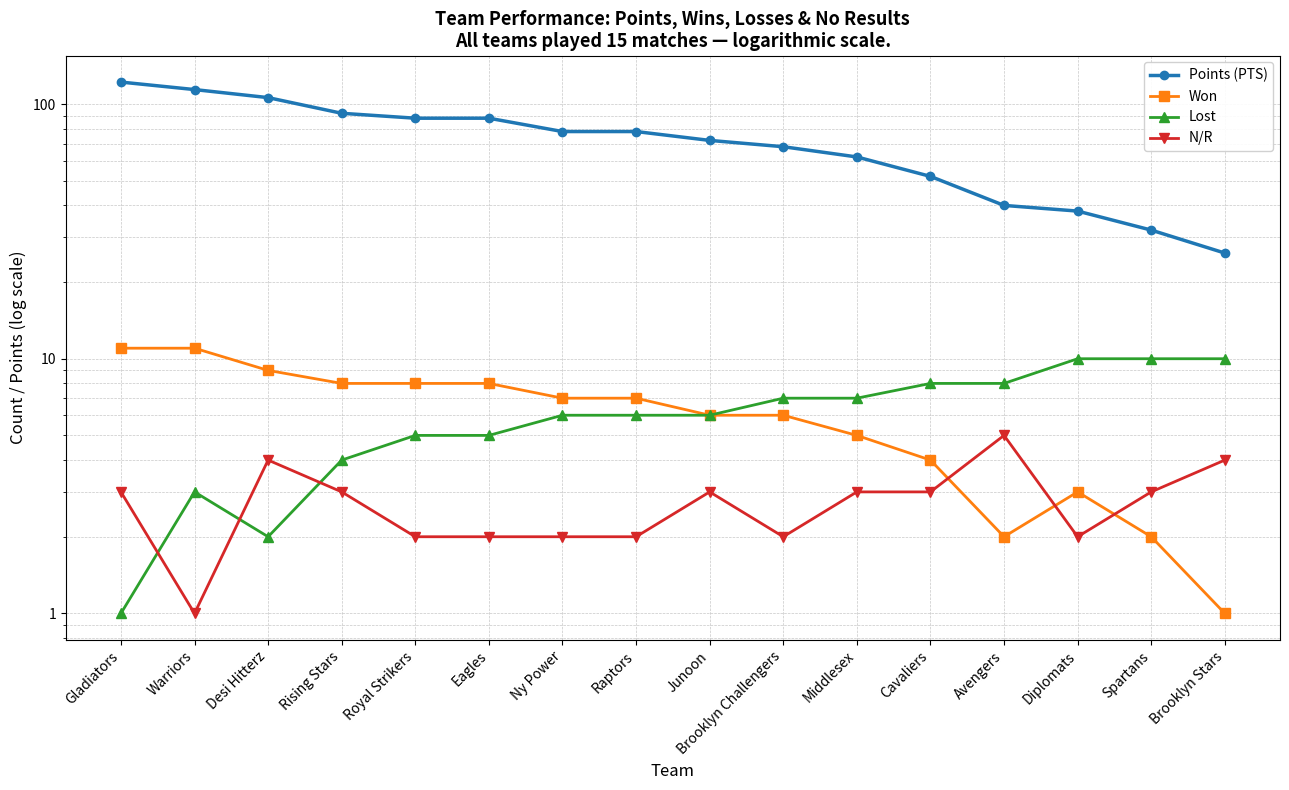

At which label does Points (PTS) first exceed 78?

Gladiators